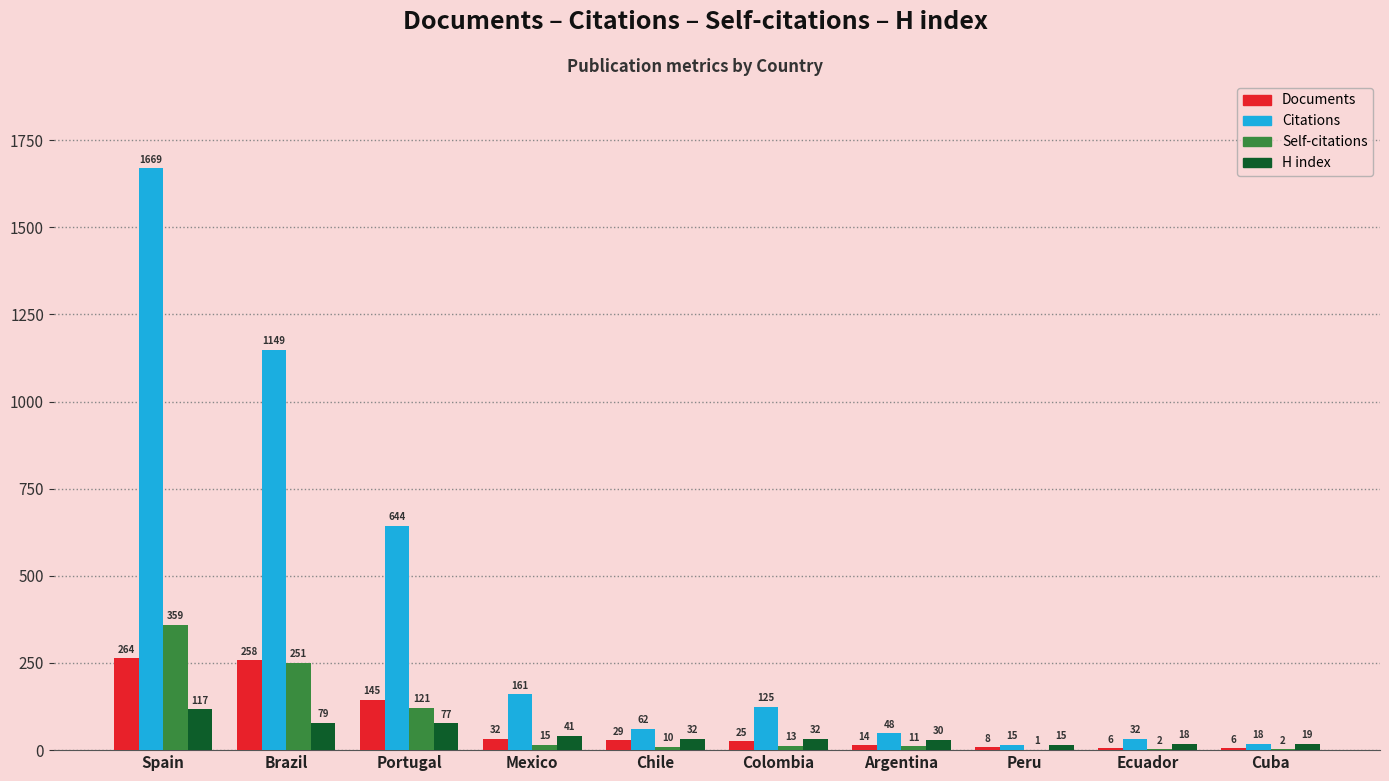

Reading left to right, extract all data points from this chart.

Documents: Spain=264	Brazil=258	Portugal=145	Mexico=32	Chile=29	Colombia=25	Argentina=14	Peru=8	Ecuador=6	Cuba=6
Citations: Spain=1669	Brazil=1149	Portugal=644	Mexico=161	Chile=62	Colombia=125	Argentina=48	Peru=15	Ecuador=32	Cuba=18
Self-citations: Spain=359	Brazil=251	Portugal=121	Mexico=15	Chile=10	Colombia=13	Argentina=11	Peru=1	Ecuador=2	Cuba=2
H index: Spain=117	Brazil=79	Portugal=77	Mexico=41	Chile=32	Colombia=32	Argentina=30	Peru=15	Ecuador=18	Cuba=19